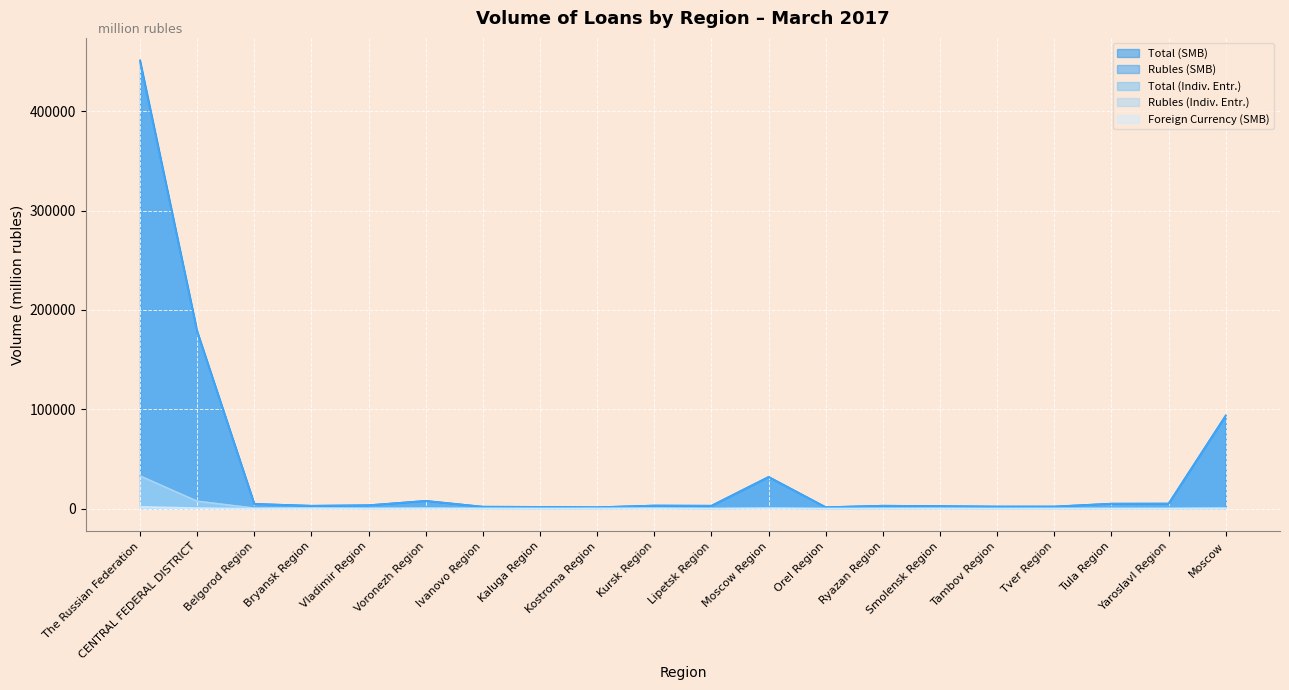

Does the chart display data point markers on the line(s)?

No